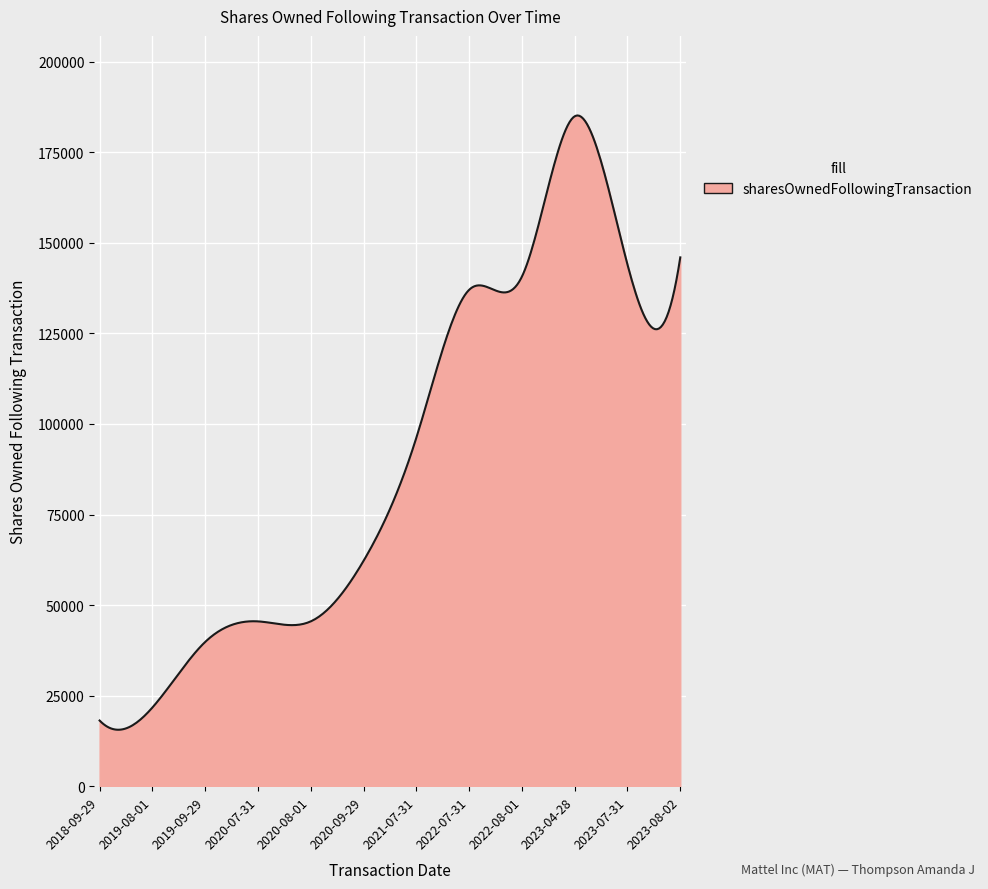

What is the difference between the second highest and minimum values?

169507.8